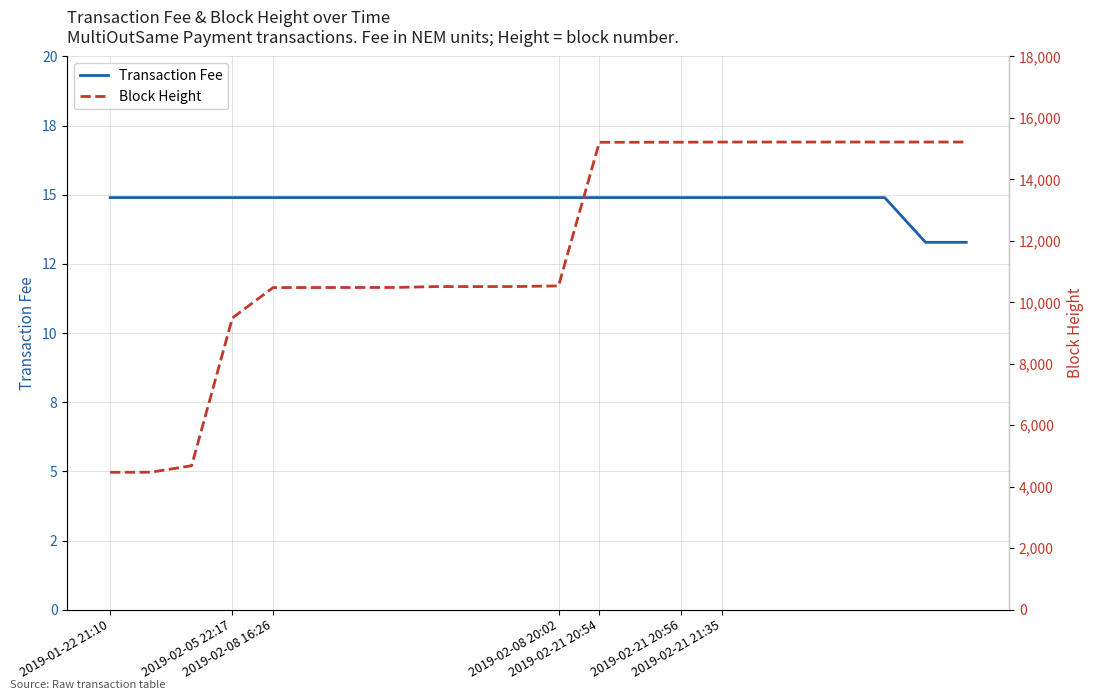

Which series has the widest spread of values?

Block Height